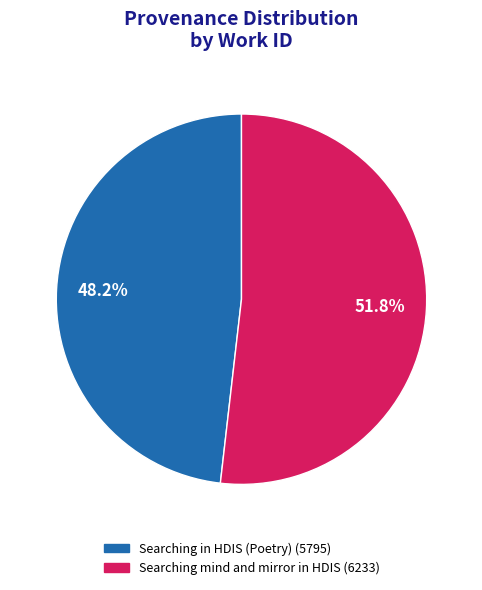

Between Searching in HDIS (Poetry) and Searching mind and mirror in HDIS, which is larger?

Searching mind and mirror in HDIS